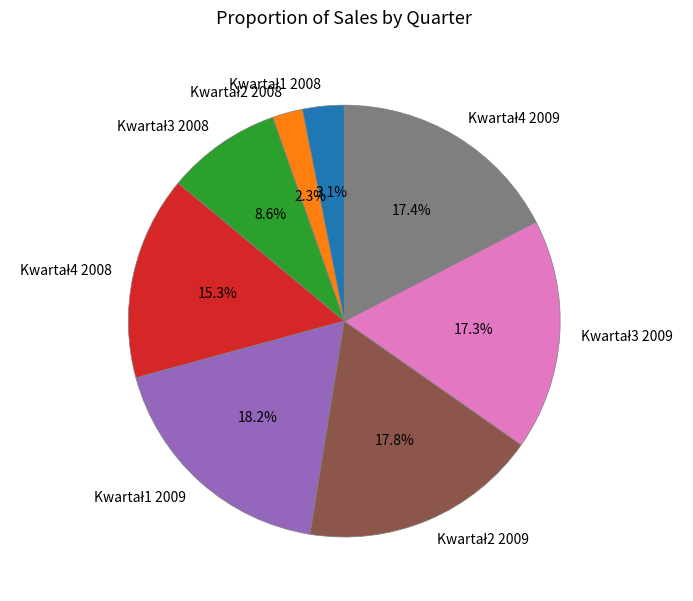

Is there any slice that represents more than half of the pie?

No